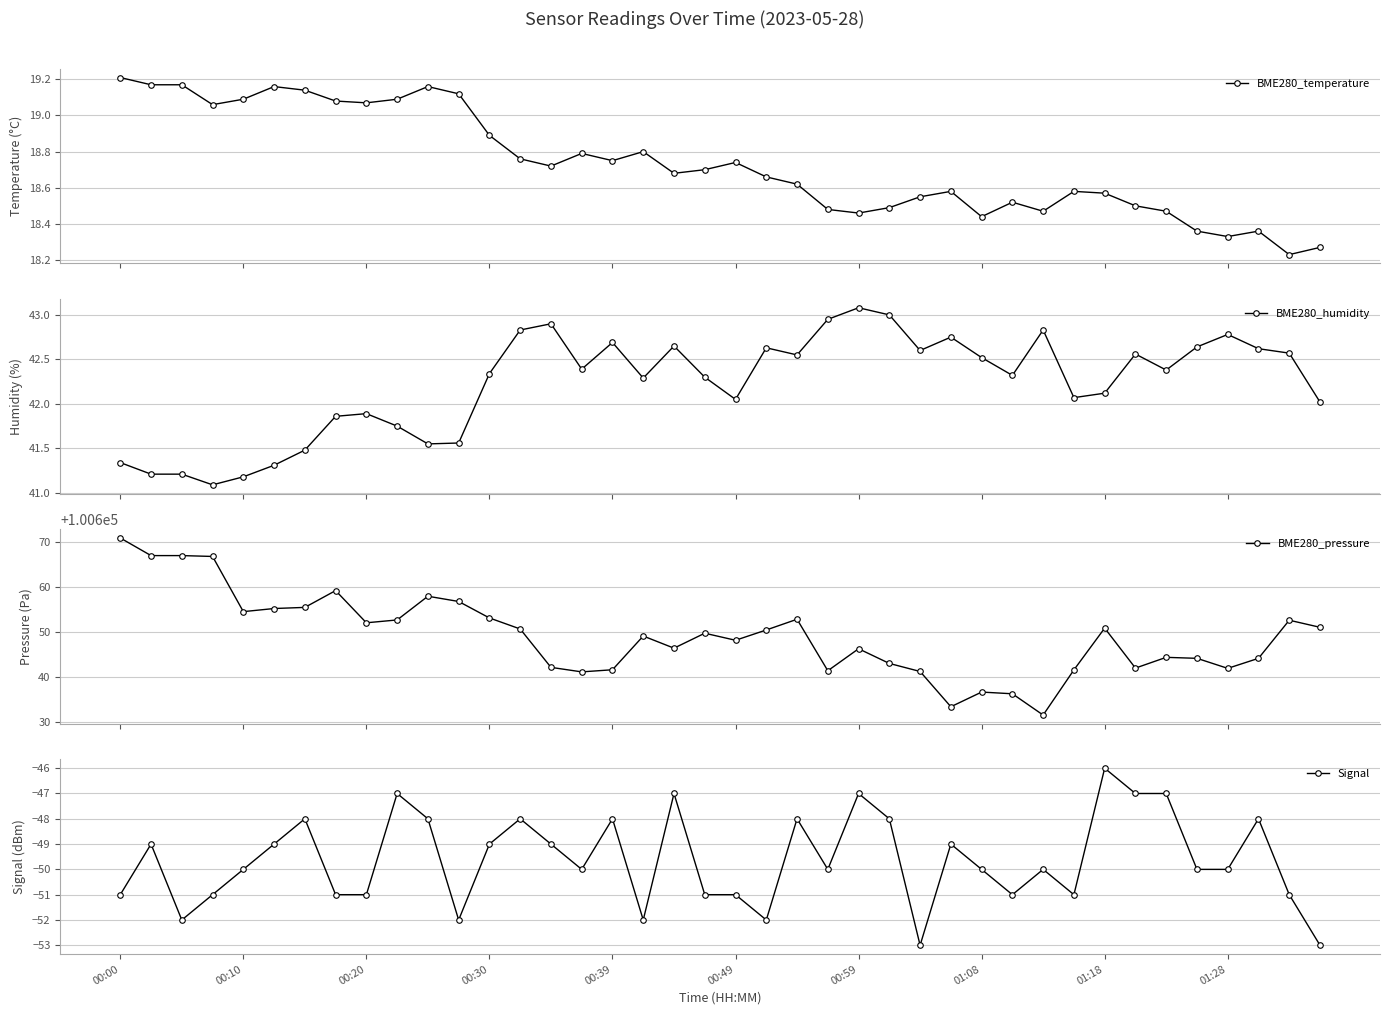

True or false: BME280_temperature has more than 2 points higher than both neighbors.

True